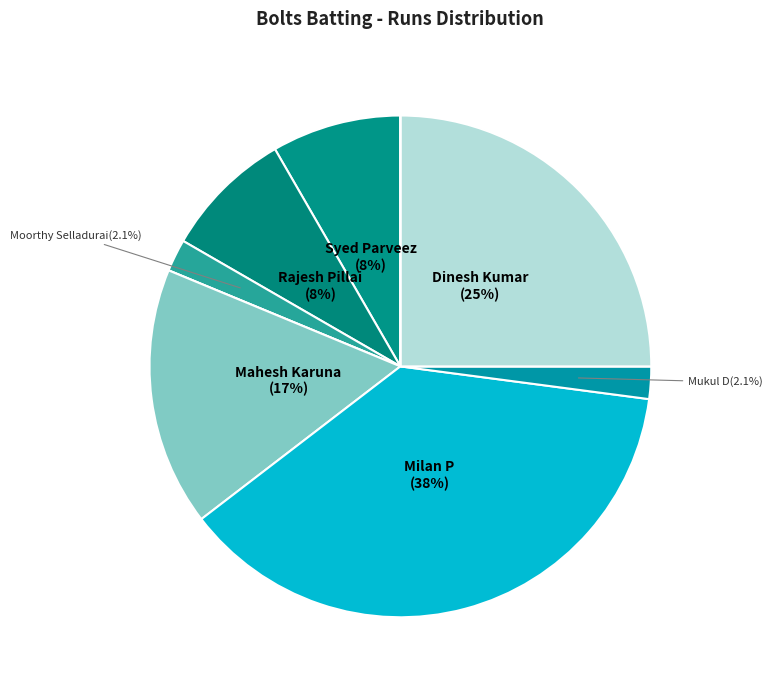

Count the number of slices in the pie.

11